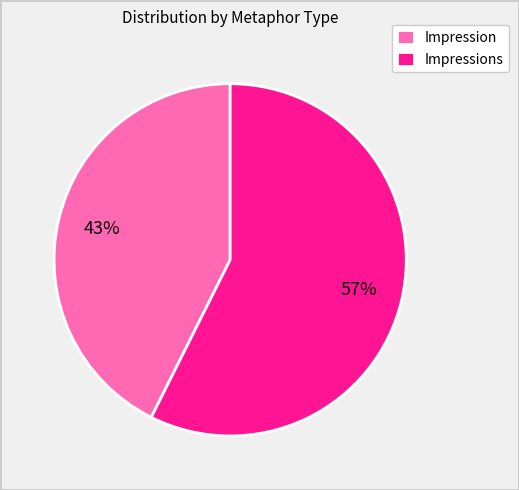

To the nearest percent, what is the average slice percentage?

50%